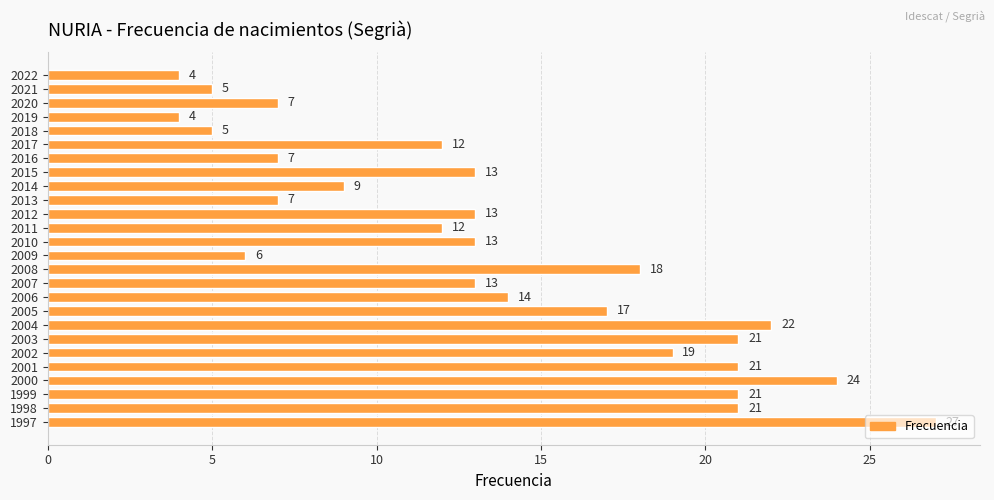

Approximately how many times larger is the value at 2018 compared to 2015?

0.4